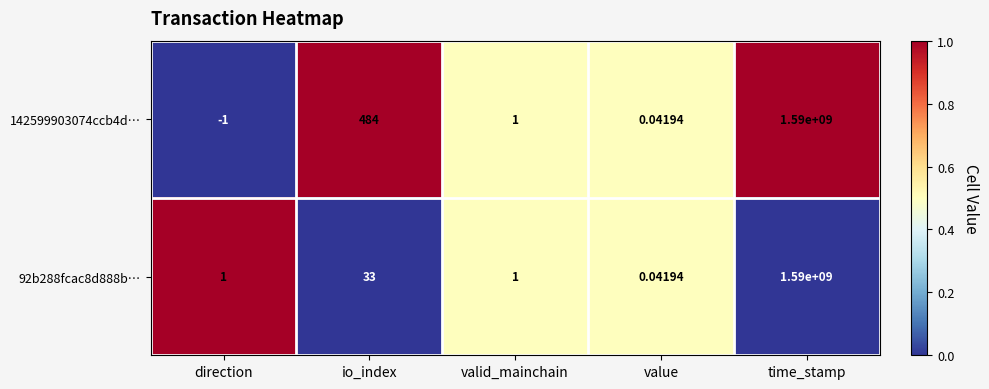

How many data points does each series have?

5